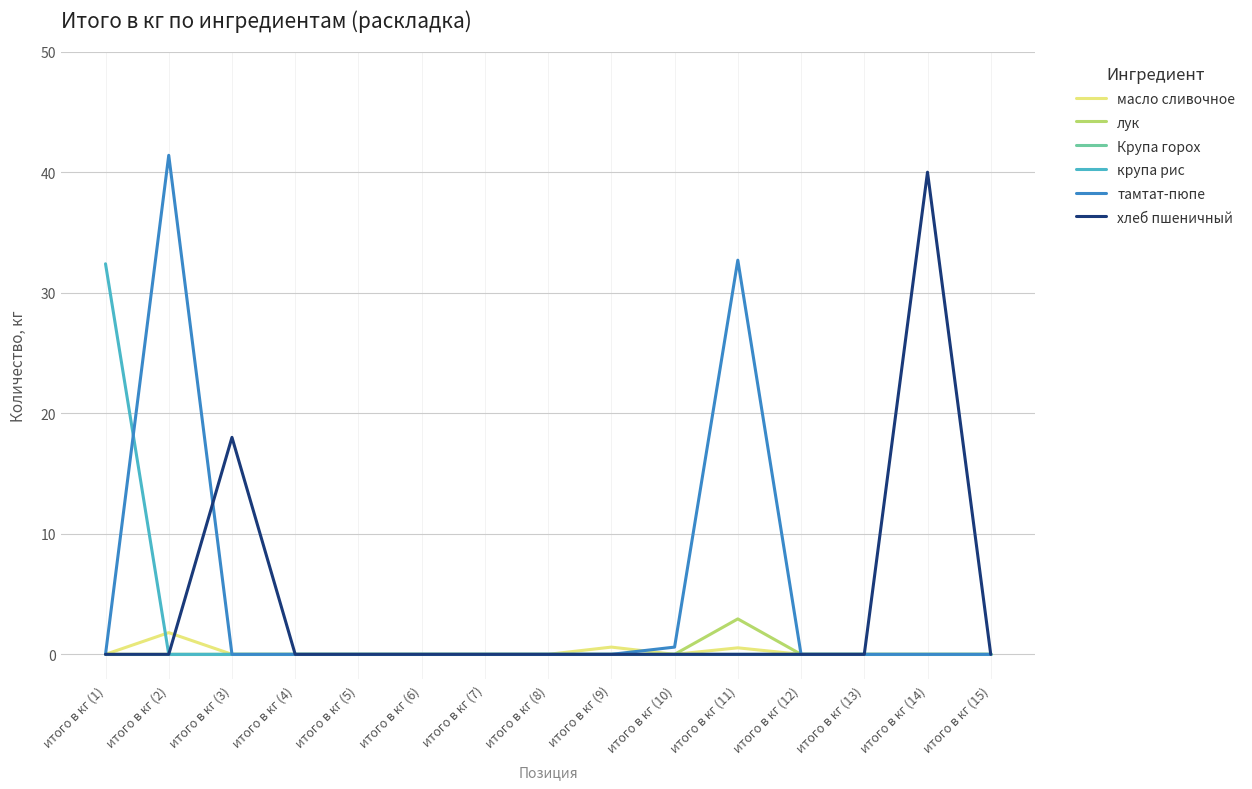

At which category does the chart reach its peak across all series?

итого в кг (2)